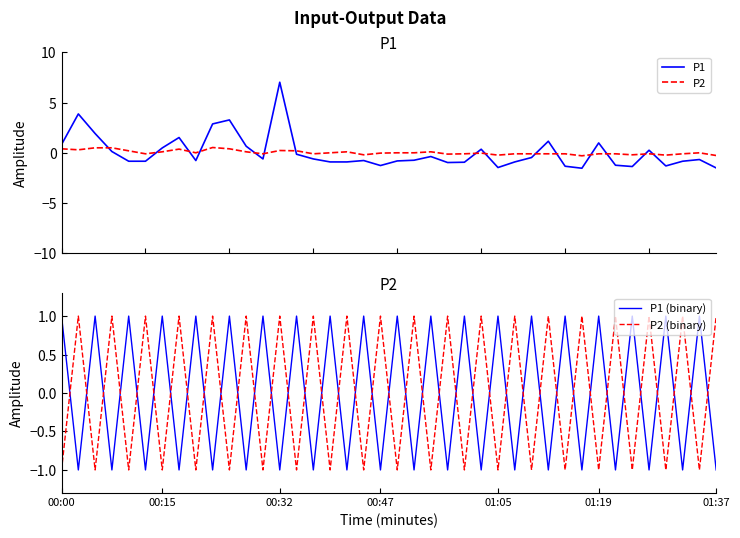

Is this an area chart (filled region under the line)?

No